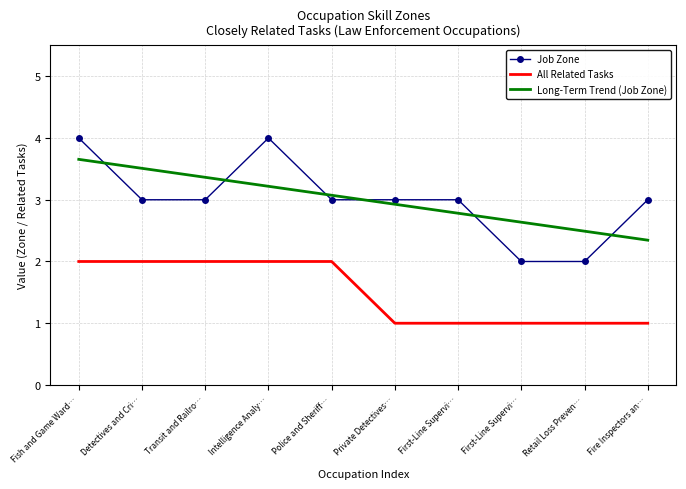

What are all the series names shown in the legend?

Job Zone, All Related Tasks, Long-Term Trend (Job Zone)